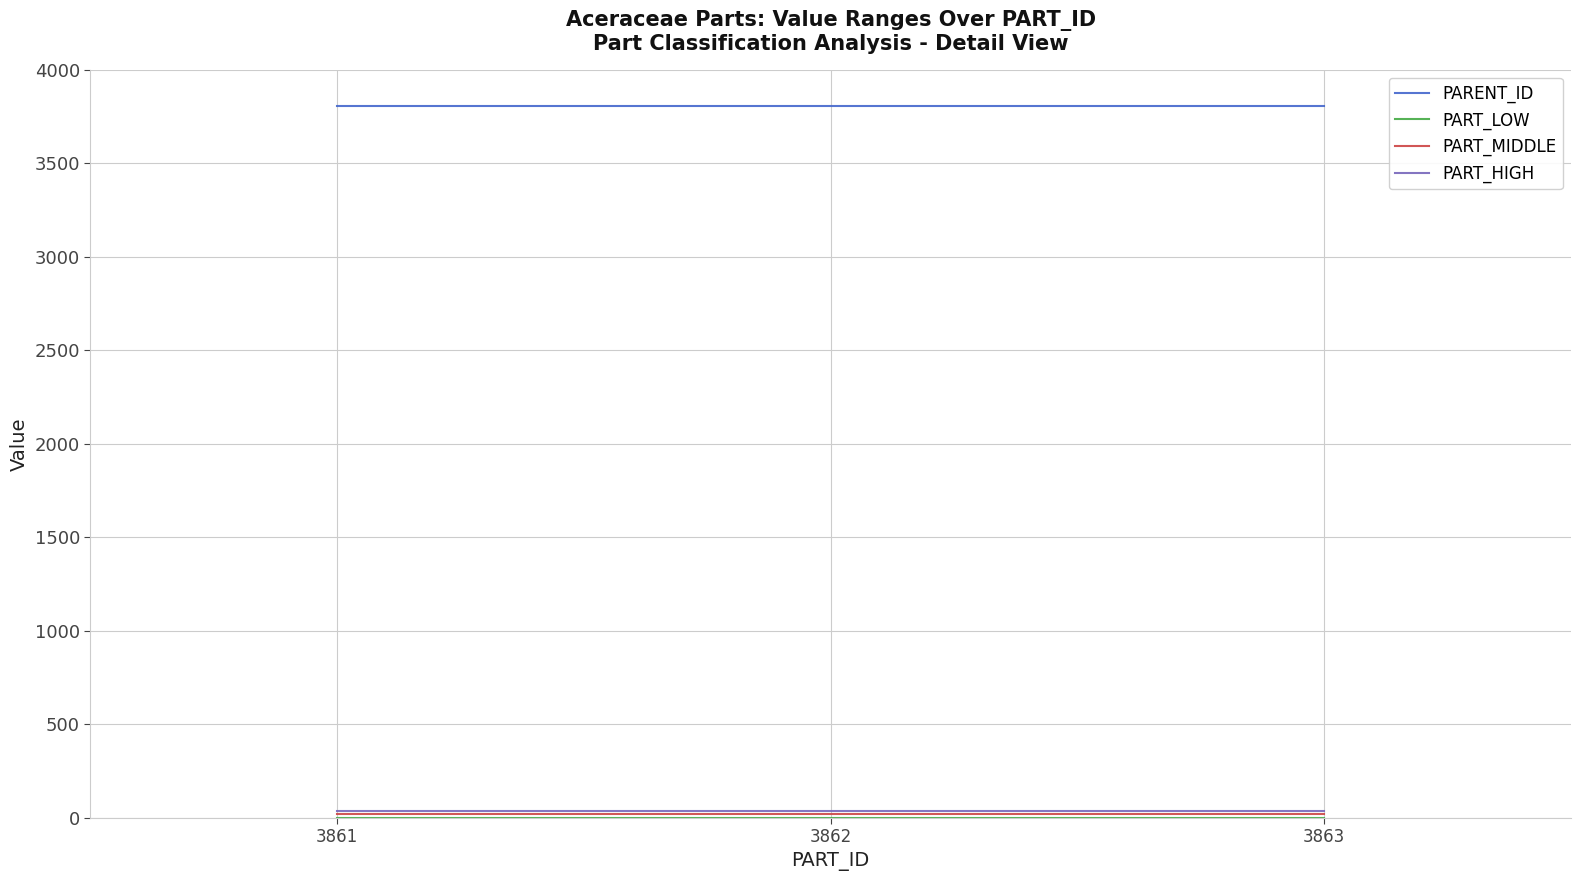

What is the highest value of the PARENT_ID series?

3808